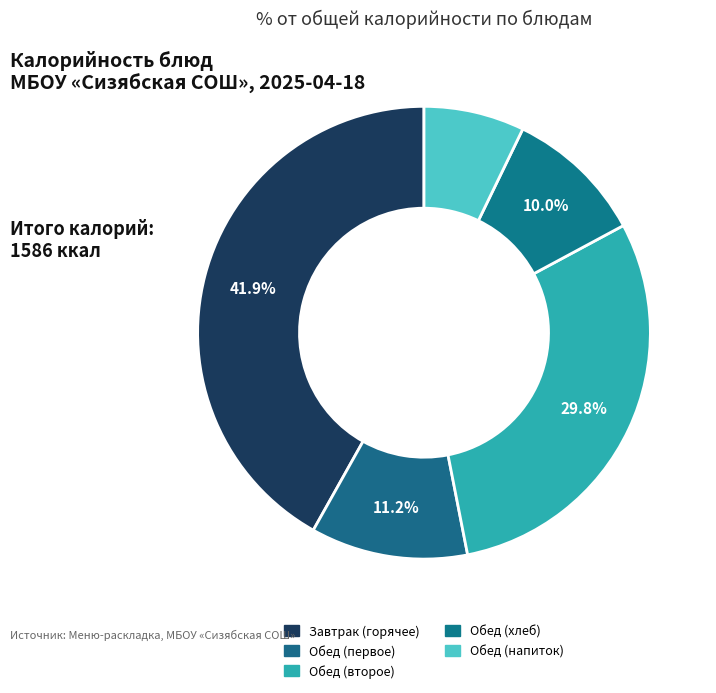

How many slices are in this pie chart?

5